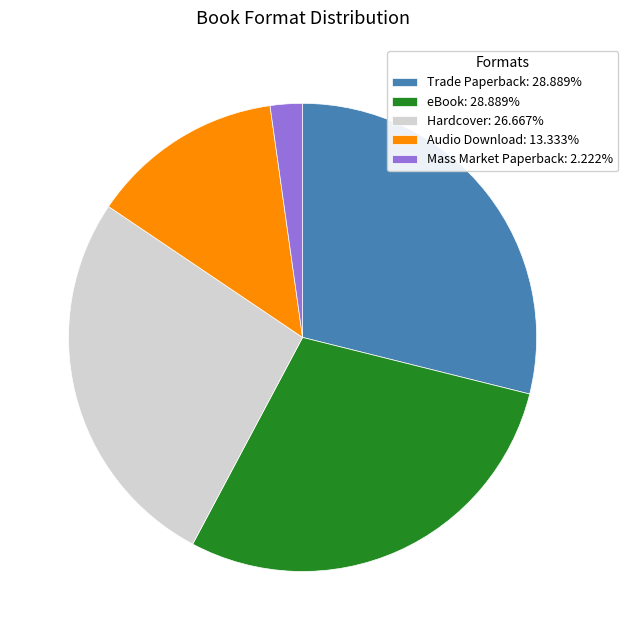

True or false: eBook accounts for 29% of the total.

True